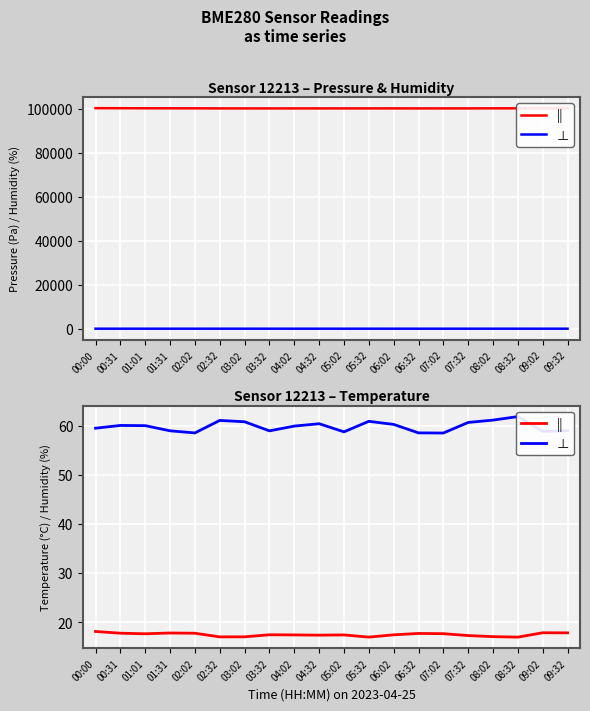

The ⊥ series shows 60.4 at 04:32. True or false?

True